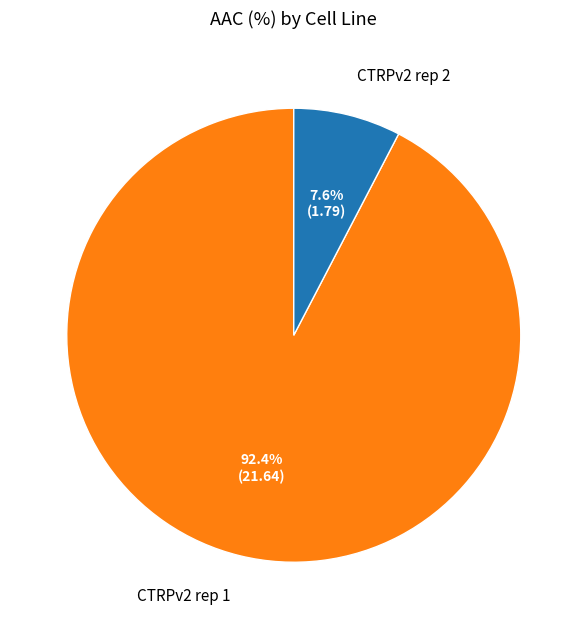

Which slice is the smallest?

CTRPv2 rep 2